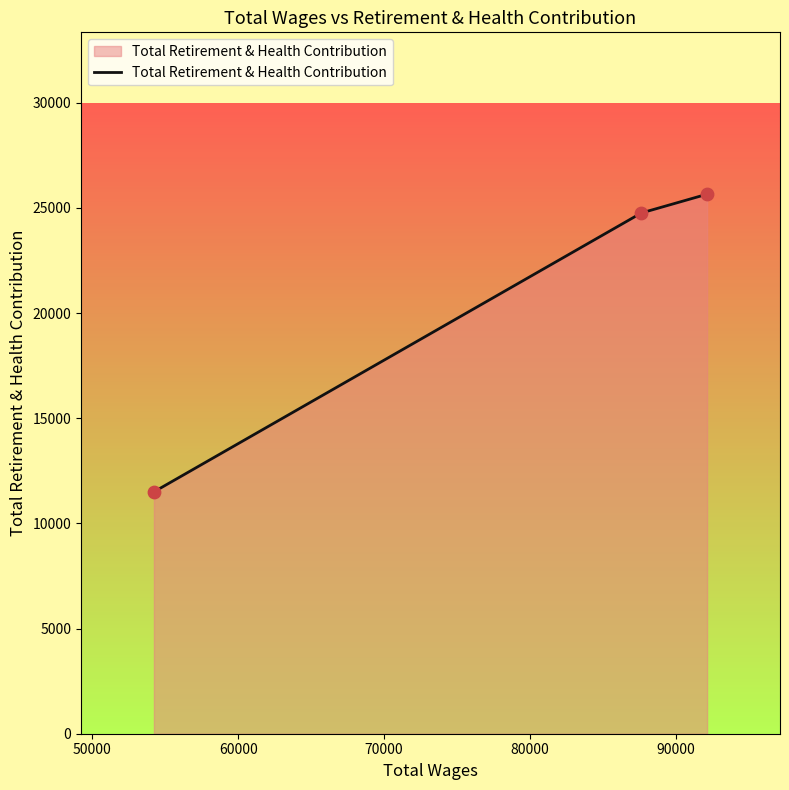

What is the average value?

20638